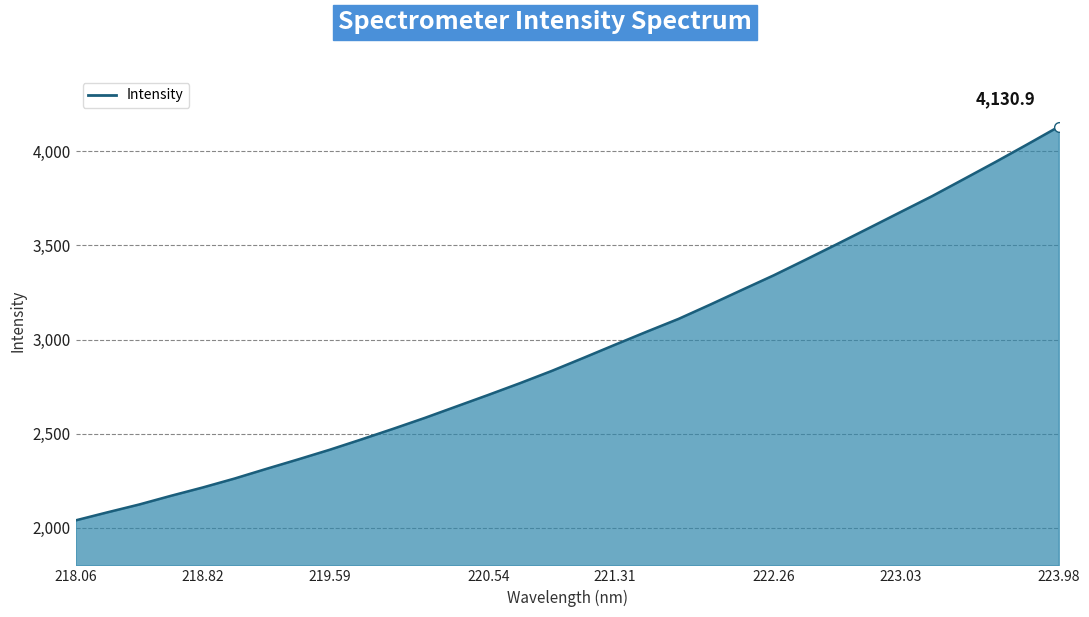

What is the difference between the maximum and minimum values?

2091.8